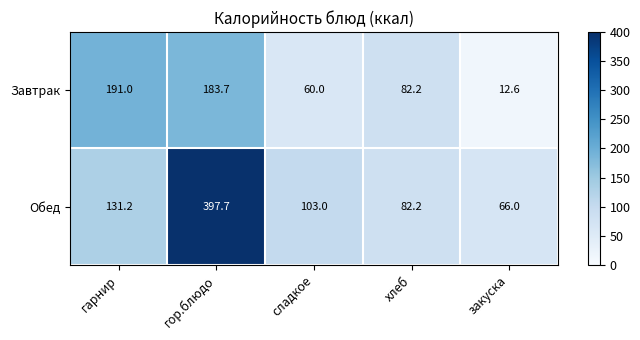

At which category is the sum across all series the highest?

гор.блюдо